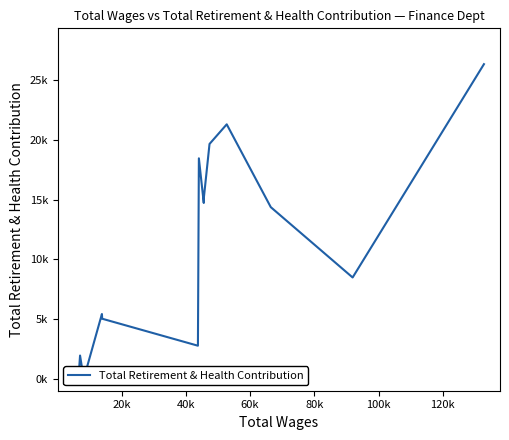

What is the value of the 8th point from the left?

18457